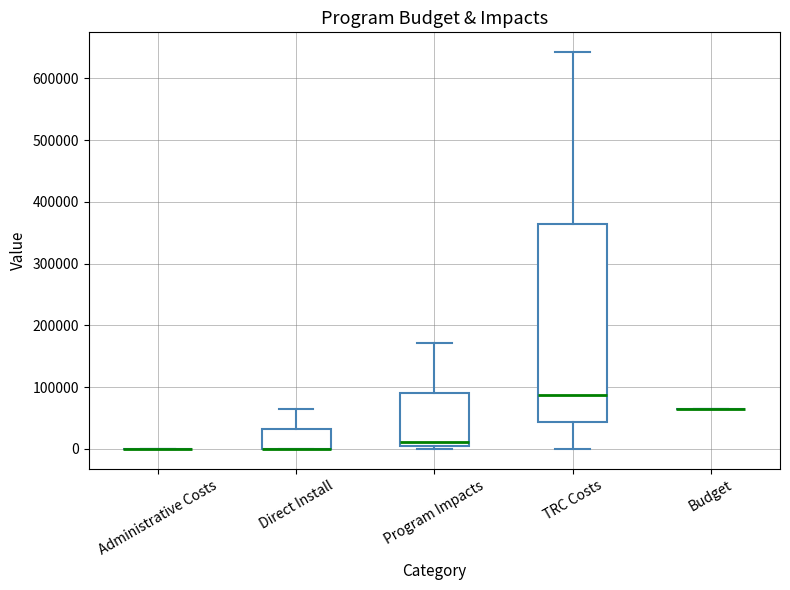

Which box is the tallest, from its lower edge to its upper edge?

TRC Costs